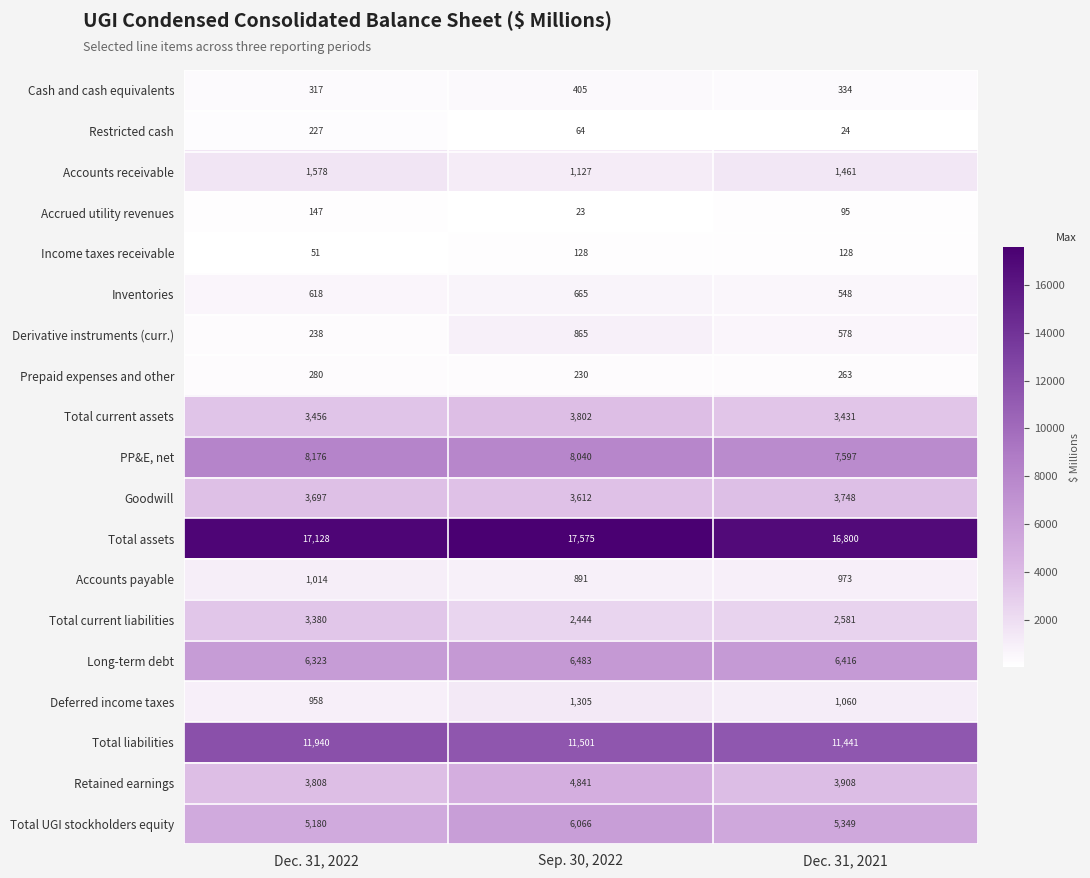

True or false: Total current liabilities has a value of 3380 at Dec. 31, 2022.

True